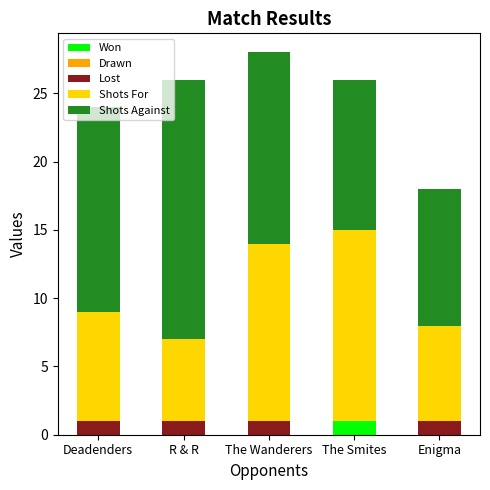

True or false: Won has a value of 0 at R & R.

True